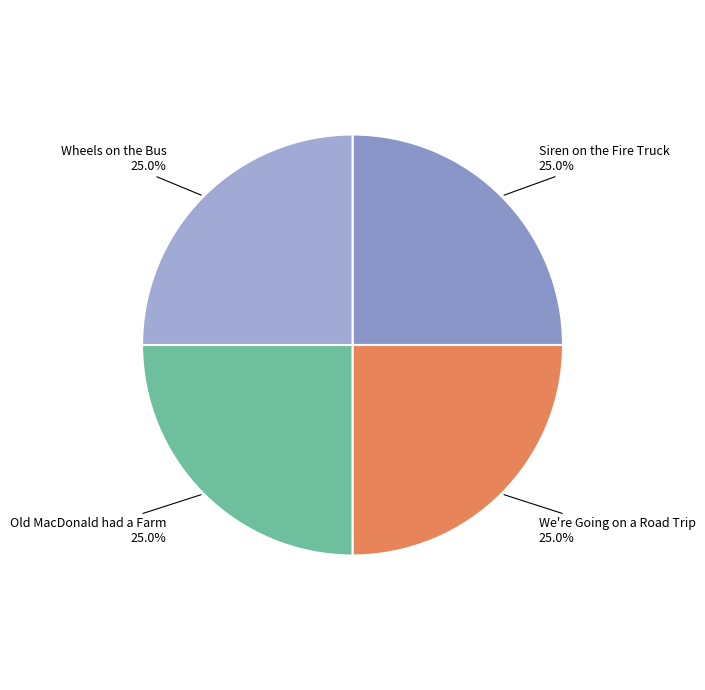

To the nearest percent, what percentage of the pie is Wheels on the Bus?

25%